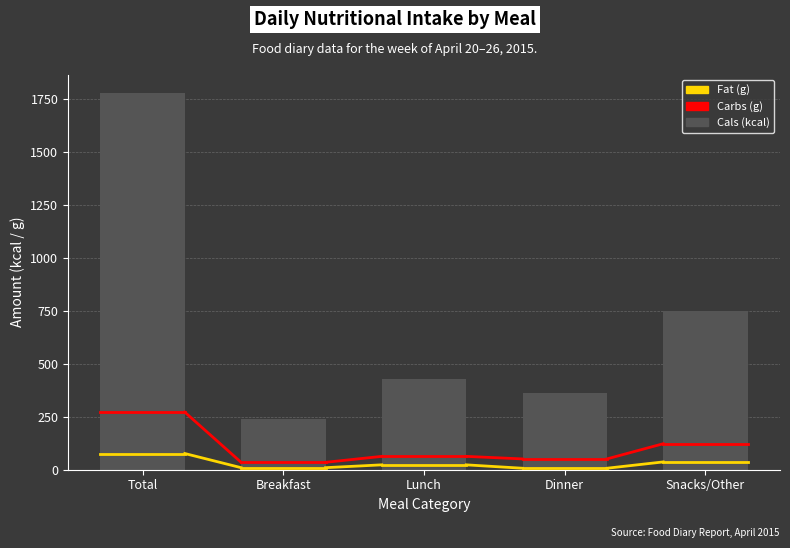

Are the bars horizontal?

No